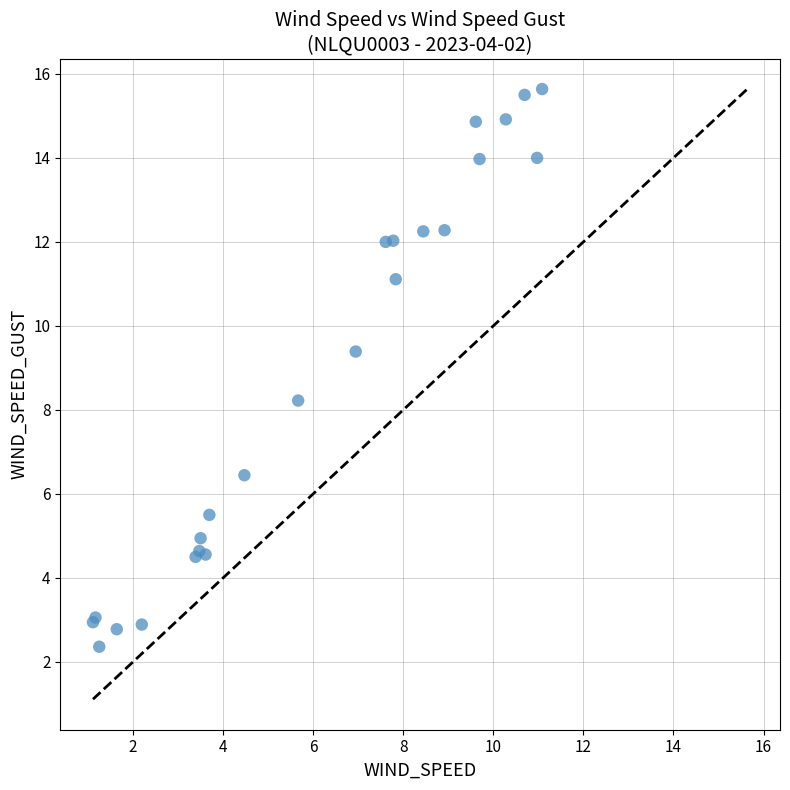

What Y value in the scatter plot is closest to 8?

8.2